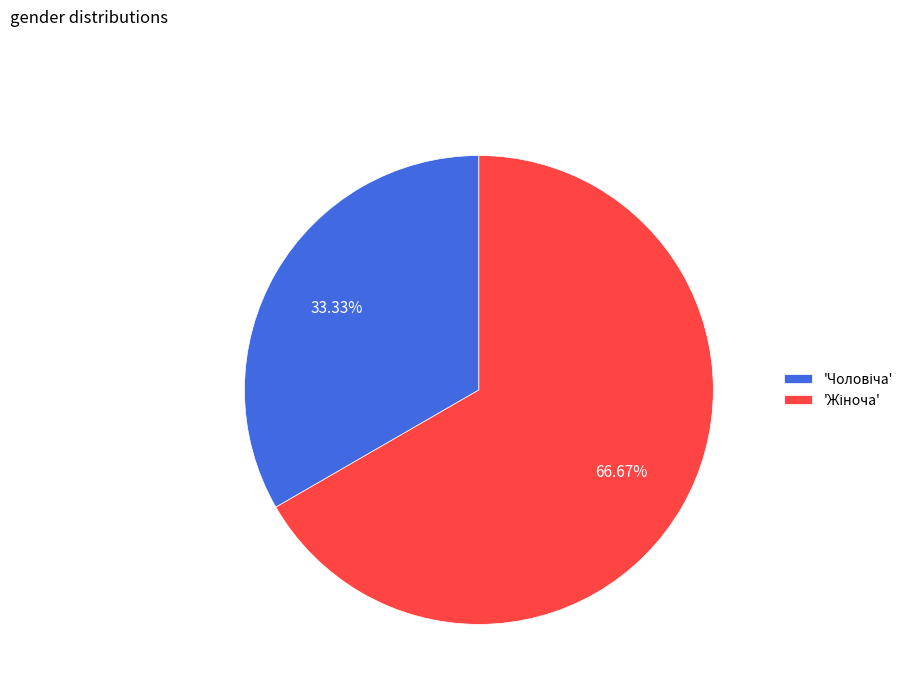

How many slices are in this pie chart?

2